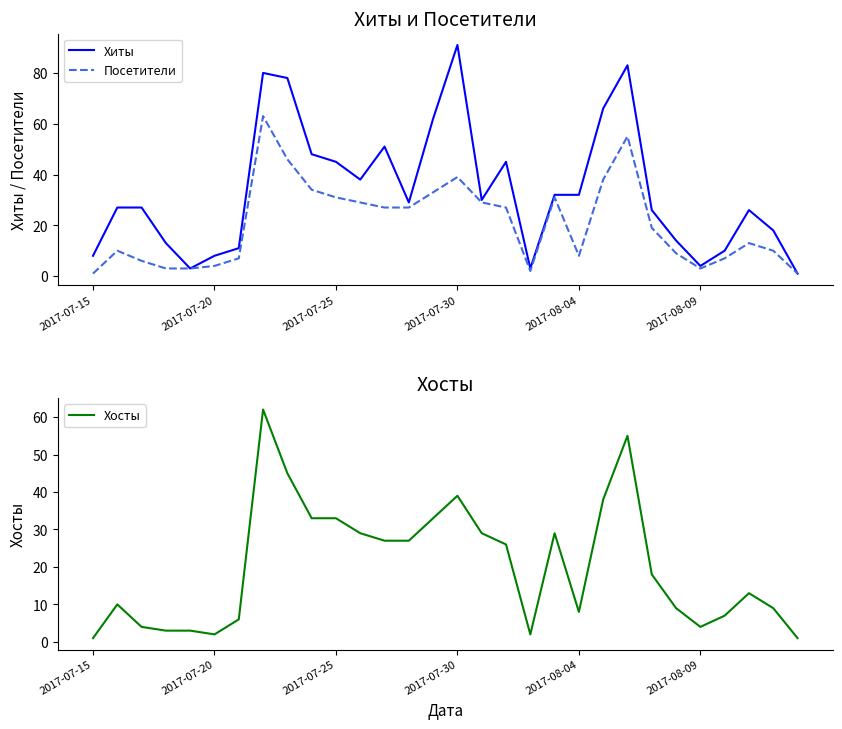

List the series in order of their peak value, lowest first.

Хосты, Посетители, Хиты